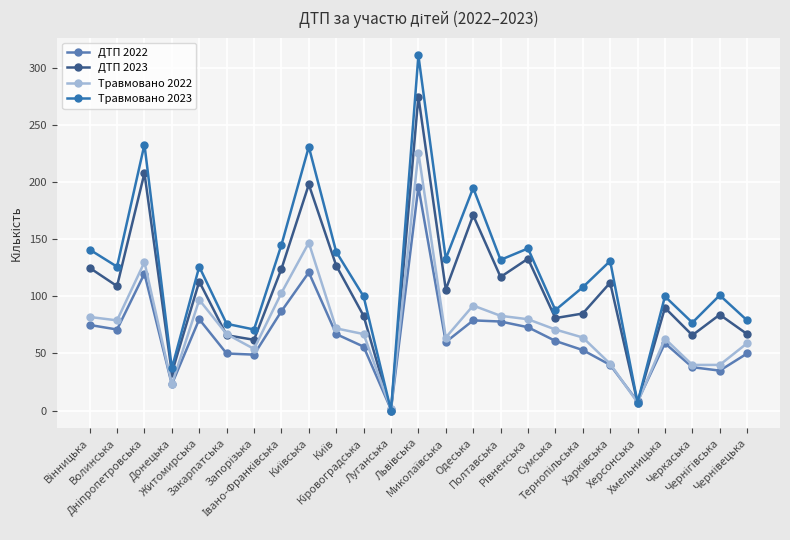

What is the value of the Травмовано 2023 point at the 13th from the left?

311